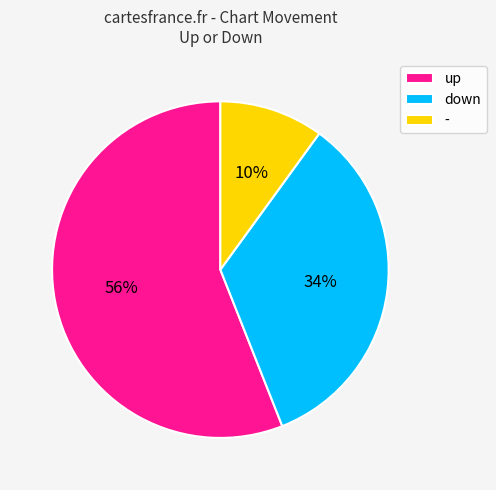

To the nearest percent, what is the difference between the largest and smallest slice percentages?

46%